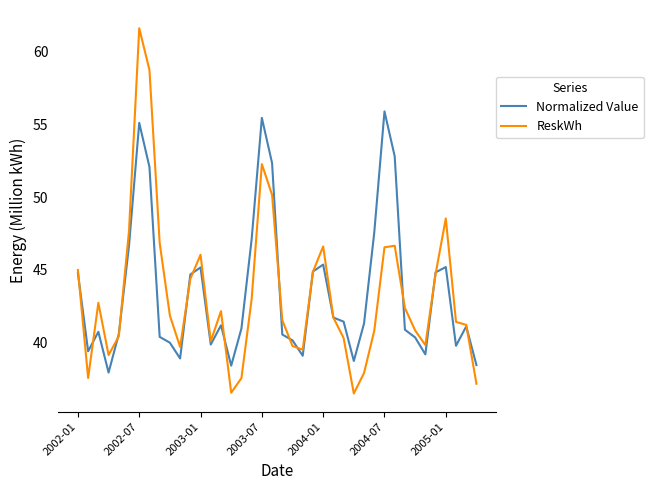

How many interior local valleys does the Normalized Value series have?

9